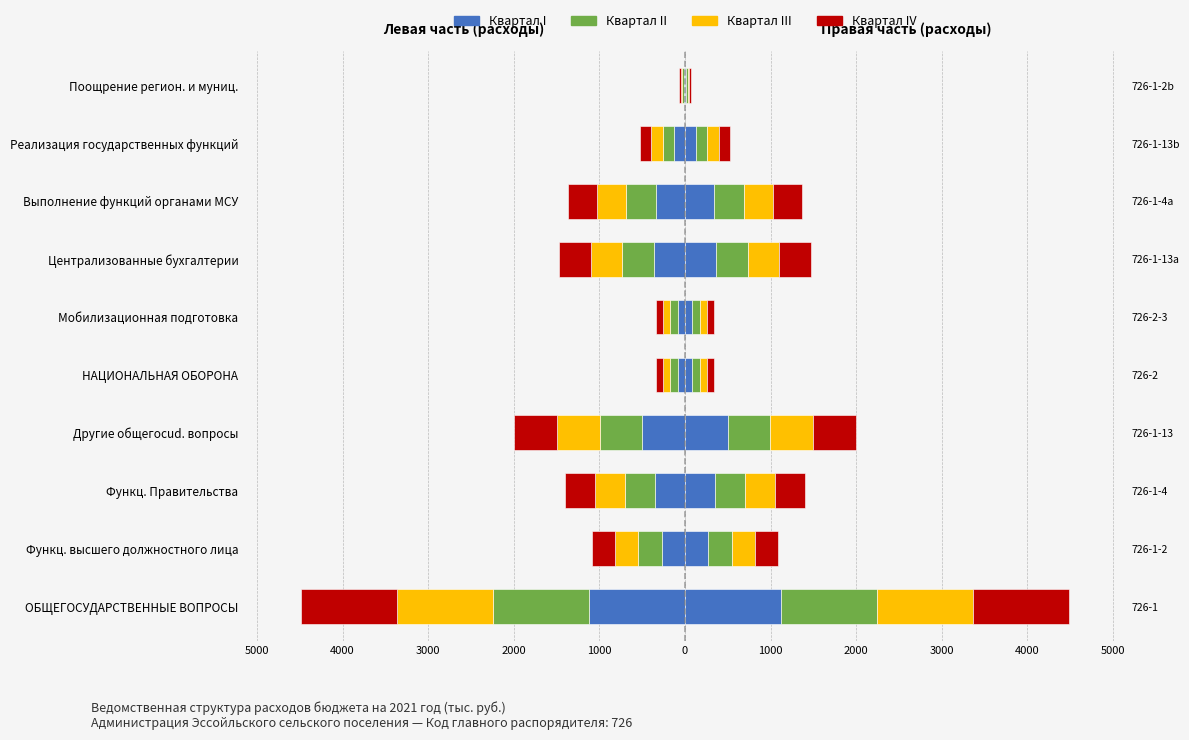

What is the difference between the second highest and second lowest values?

413.1